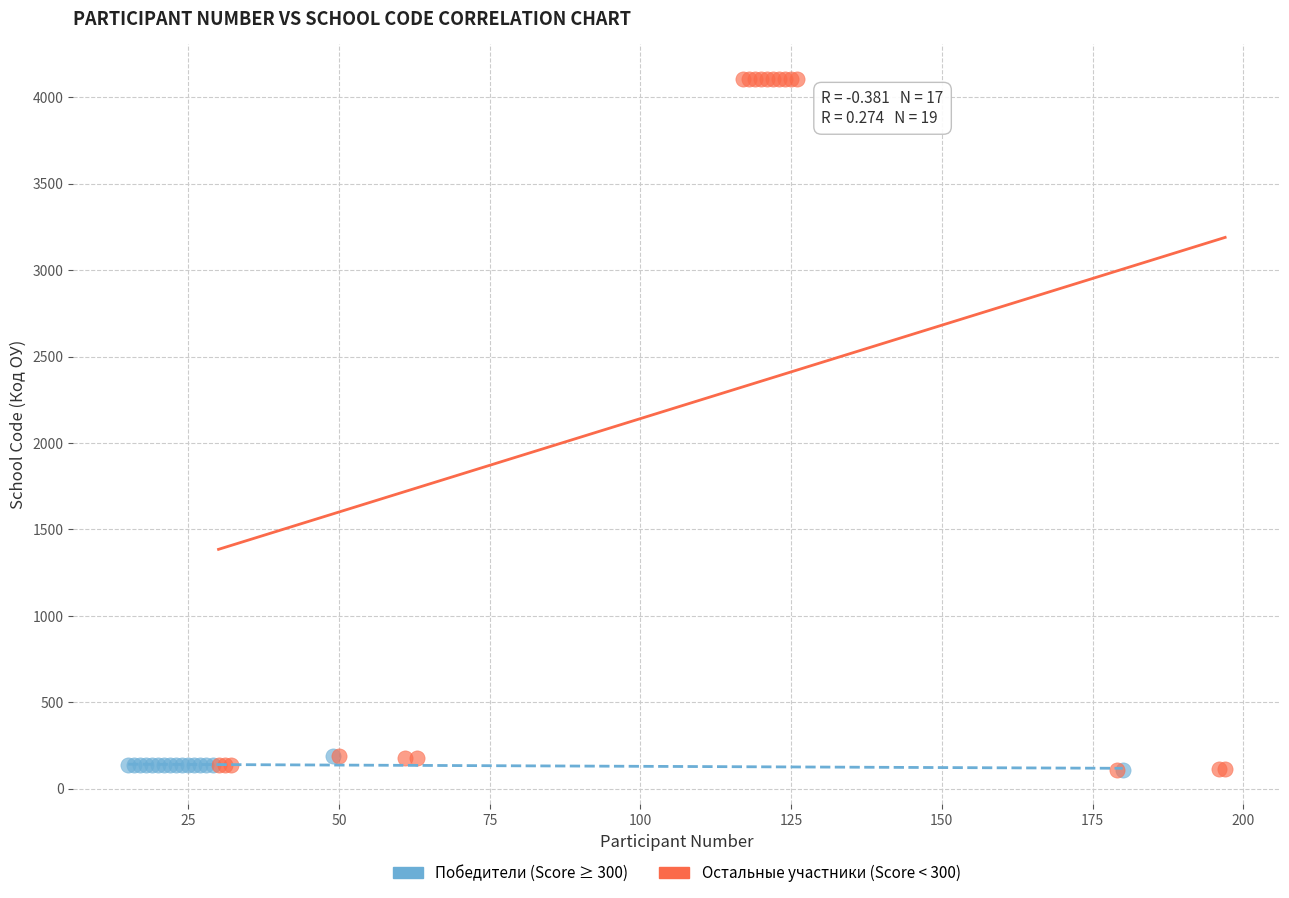

Which series has the widest spread of Y values?

Остальные участники (Score < 300)